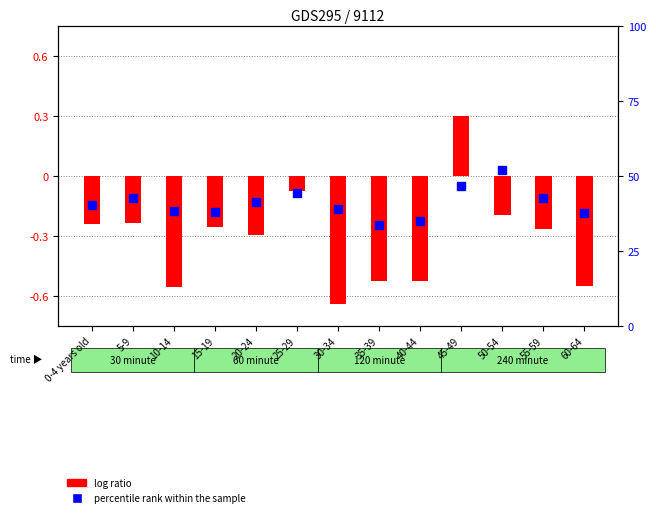

At which category is the sum across all series the highest?

50-54